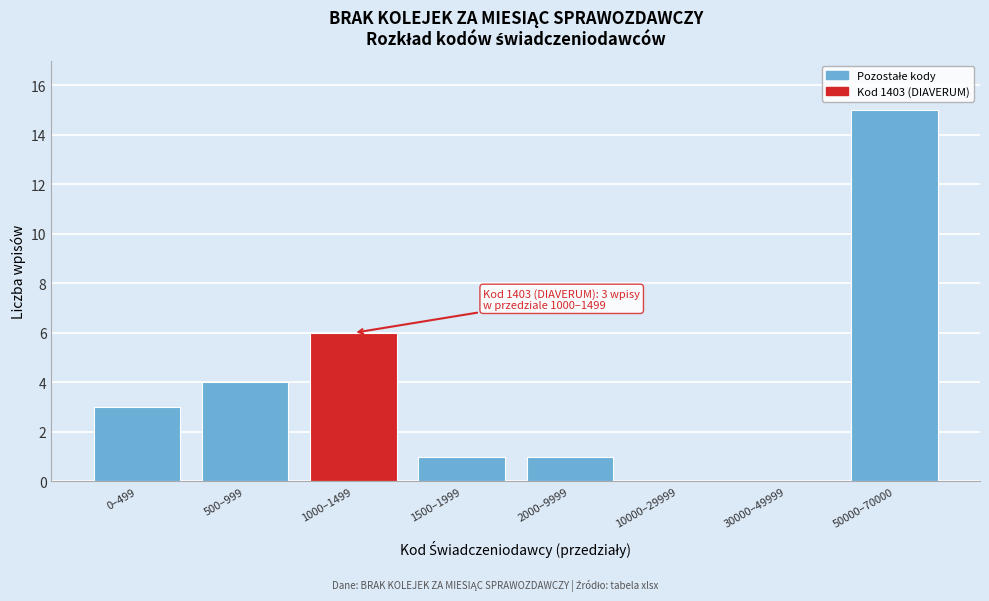

Reading left to right, transcribe all the data shown in this chart.

0–499=3	500–999=4	1000–1499=6	1500–1999=1	2000–9999=1	10000–29999=0	30000–49999=0	50000–70000=15